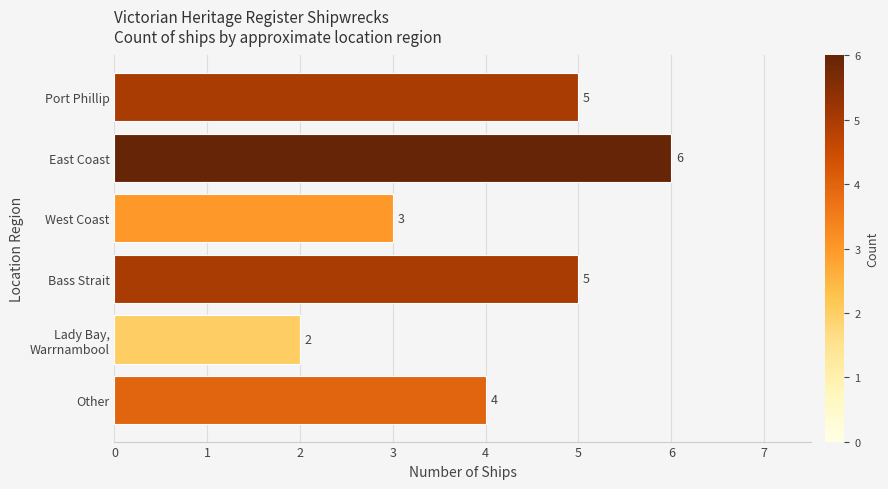

What is the smallest value displayed?

2